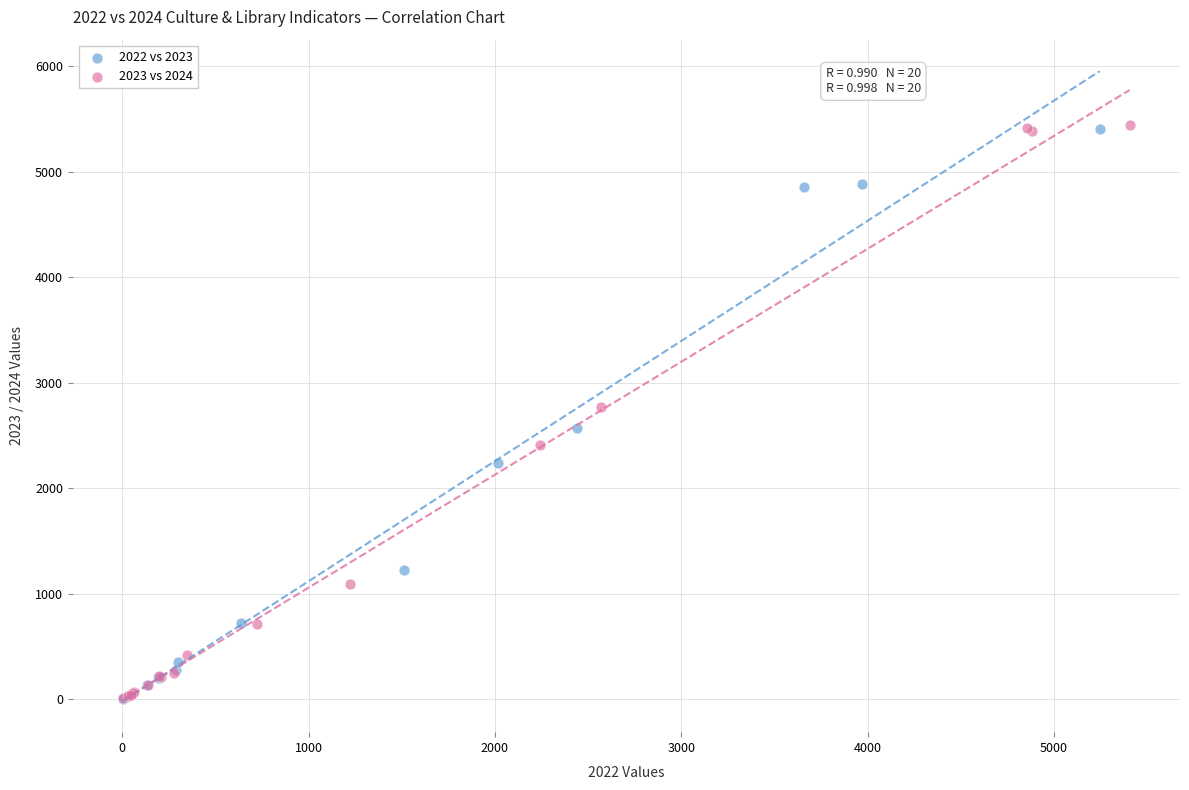

Which series has the widest spread of Y values?

2023 vs 2024